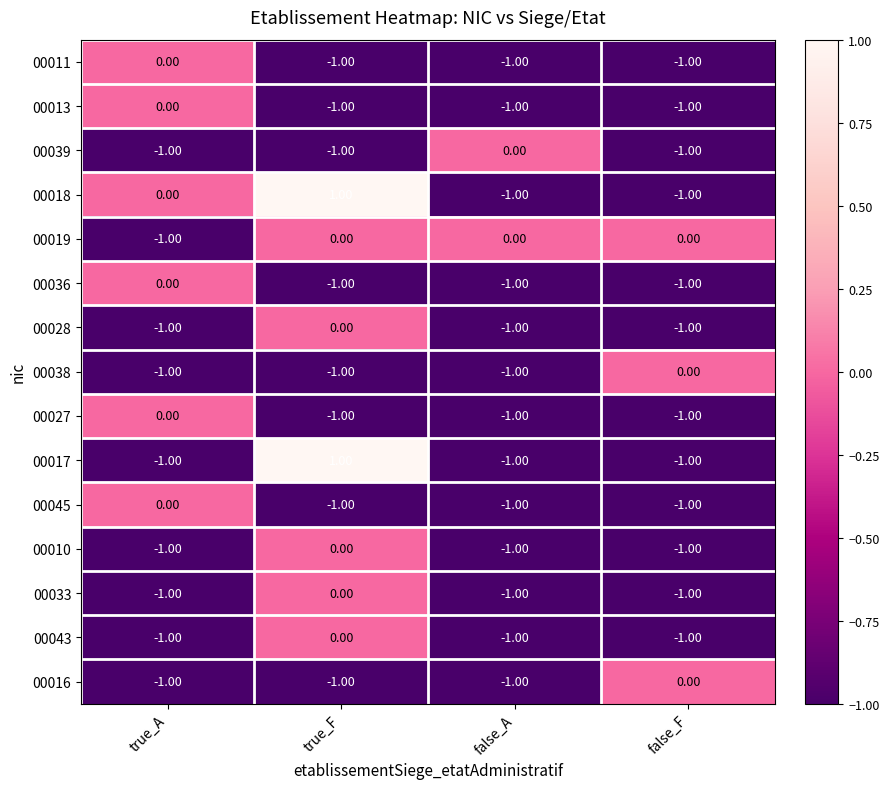

Which series changed the most between true_A and true_F?

00017